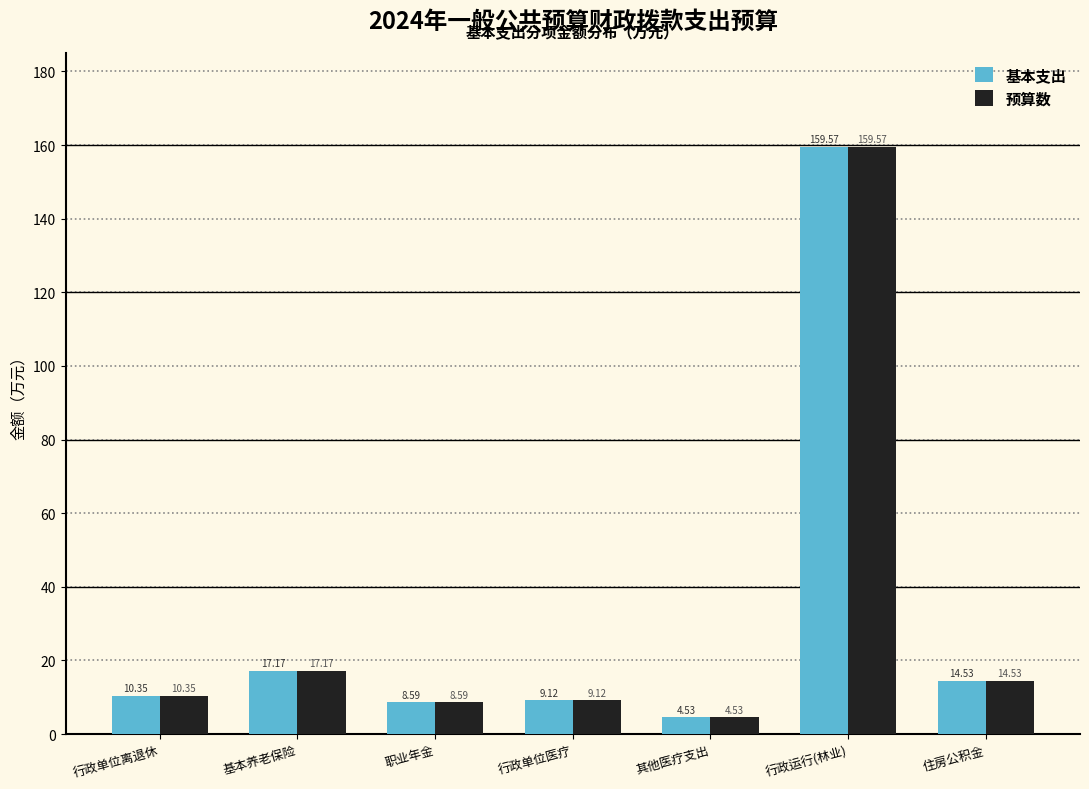

Which category has the lowest value across all series?

其他医疗支出